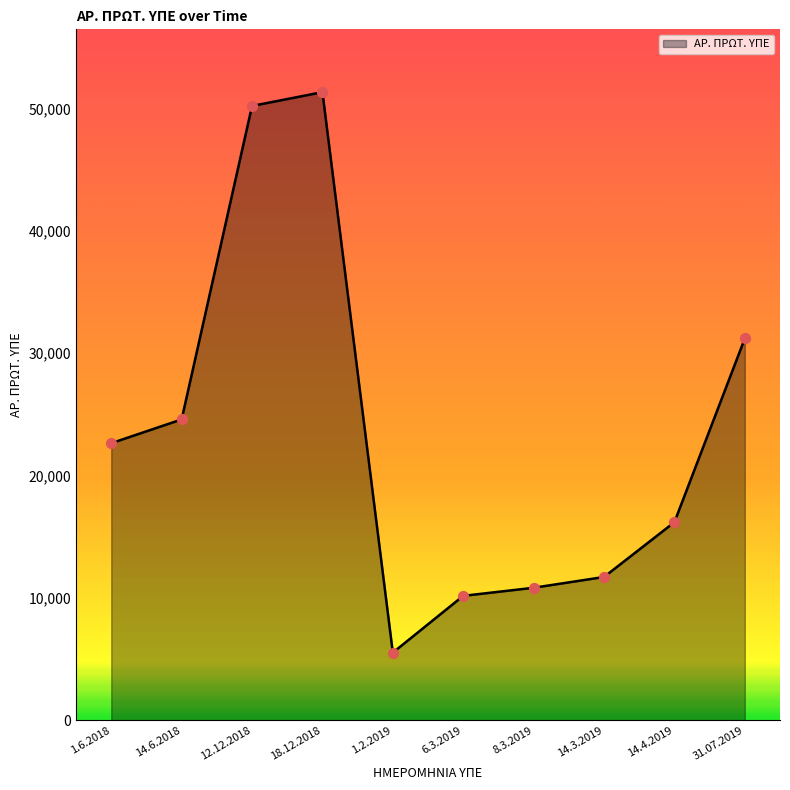

Between 12.12.2018 and 1.2.2019, which is larger?

12.12.2018